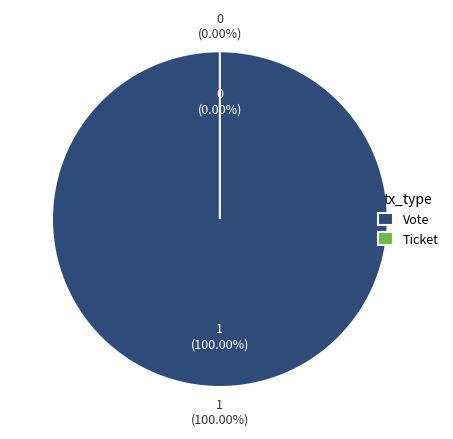

True or false: Vote accounts for 99% of the total.

False